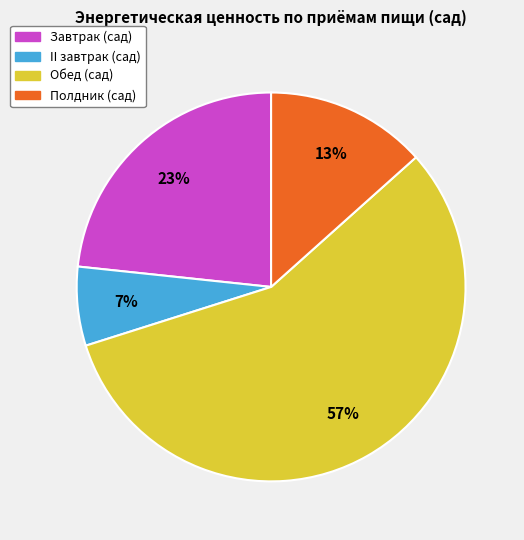

What is the smallest slice in the pie chart?

II завтрак (сад)